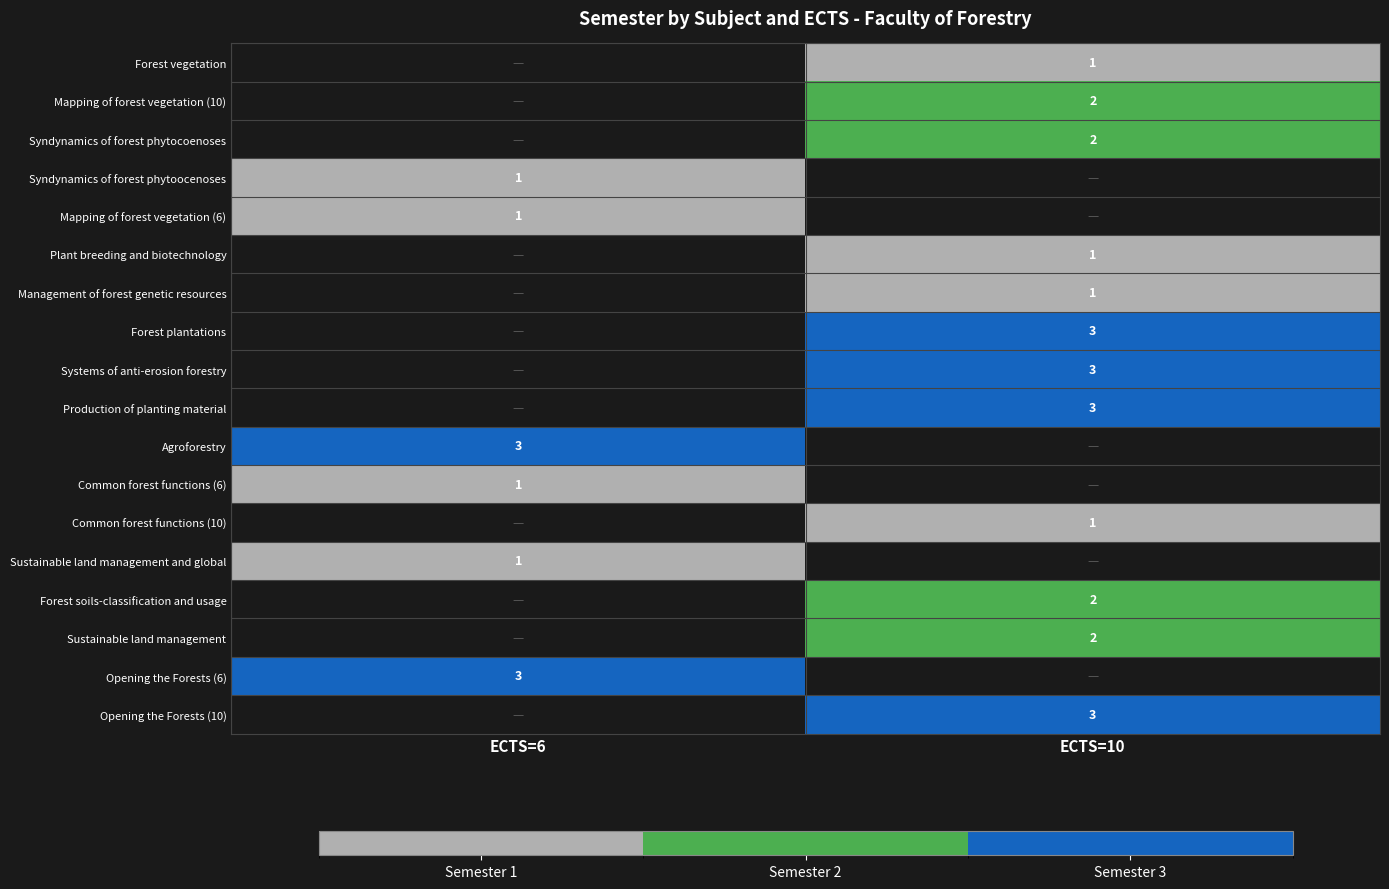

True or false: Opening the Forests (6) has a value of 2 at ECTS=6.

False